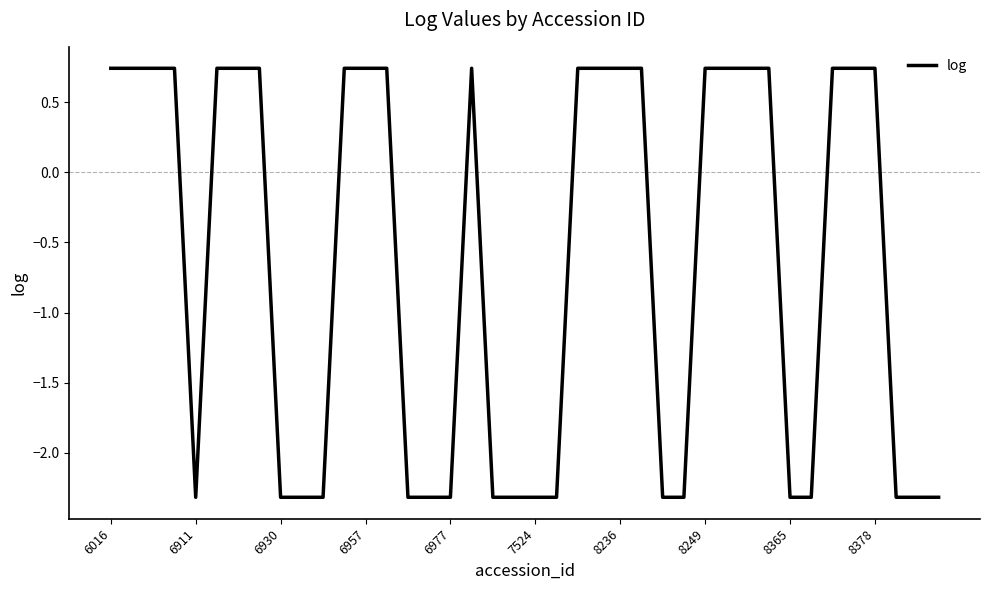

What is the difference between the maximum and minimum values?

3.1